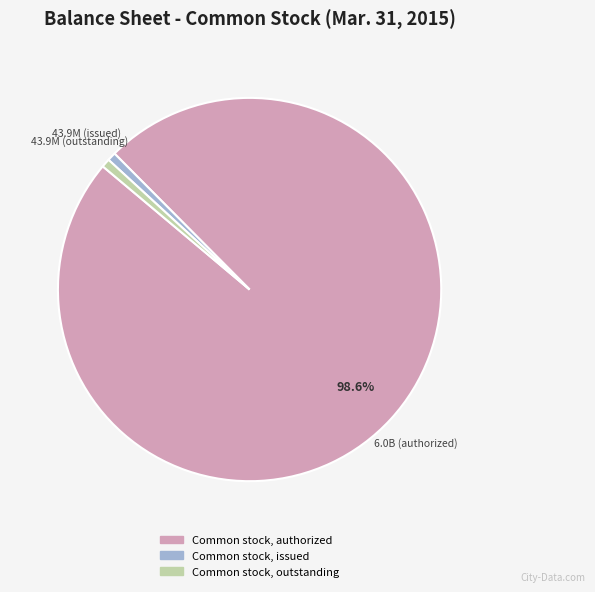

Approximately how many times larger is the value at Common stock, authorized compared to Common stock, outstanding?

136.8